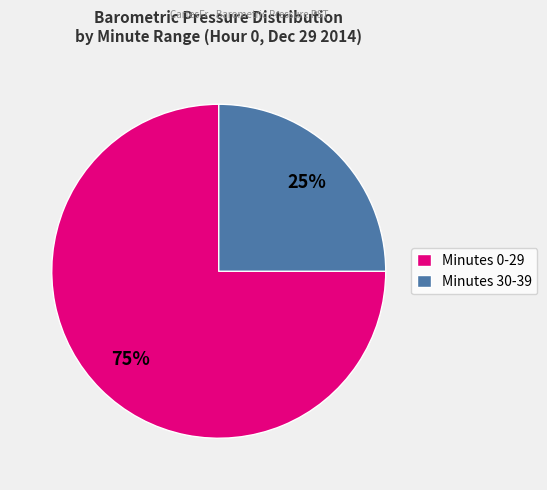

To the nearest percent, what is the average slice percentage?

50%